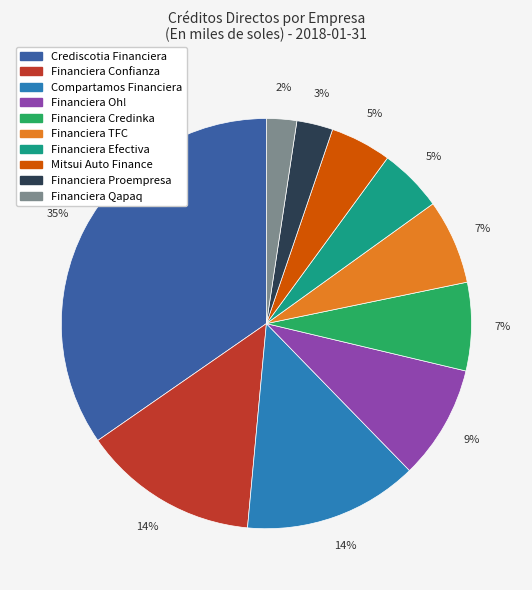

Is Mitsui Auto Finance the majority of the pie?

No